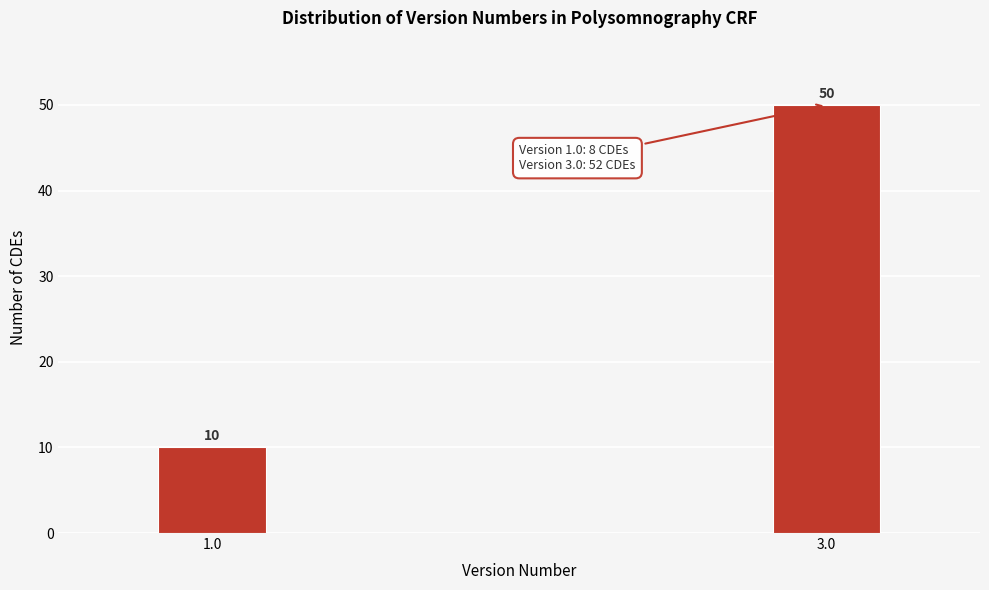

Reading right to left, transcribe all the data shown in this chart.

3.0=50	1.0=10